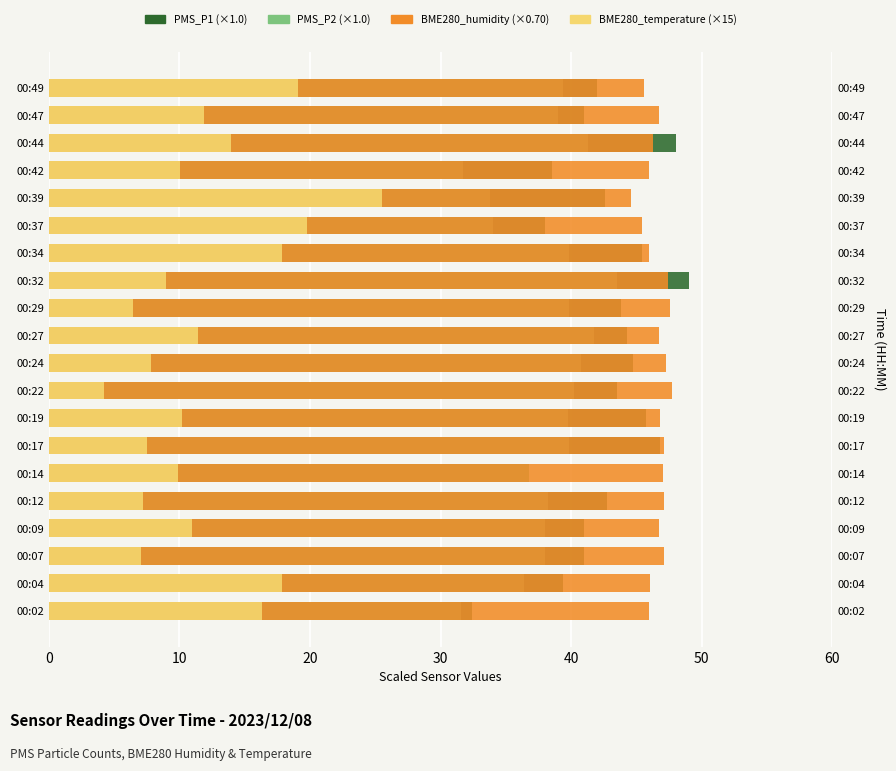

What is the difference between the maximum and minimum values in the BME280_temperature series?

21.3